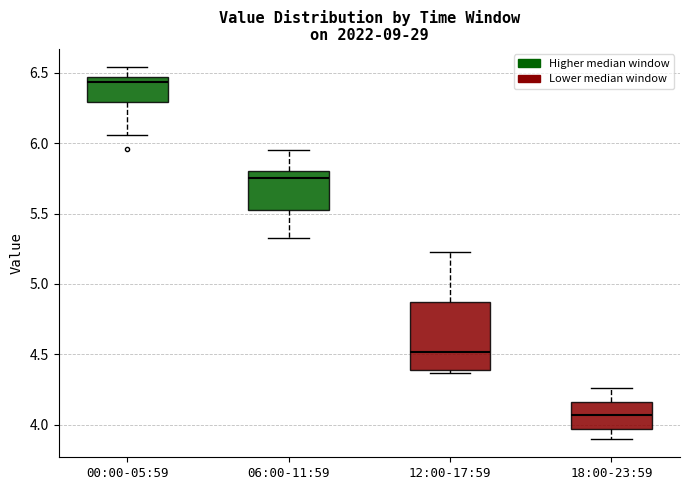

Reading left to right, read every box against the y-axis: the position of its median line, the range the box covers, and the ends of its whiskers. The values are not printed on the chart, so give them approximately, as read against the axis.

00:00-05:59: median 6.45 (just below the box's upper edge), box 6.30 to 6.45, whiskers 6.05 to 6.55
06:00-11:59: median 5.75, box 5.50 to 5.80, whiskers 5.35 to 5.95
12:00-17:59: median 4.50, box 4.40 to 4.90, whiskers 4.35 to 5.25
18:00-23:59: median 4.05, box 3.95 to 4.15, whiskers 3.90 to 4.25